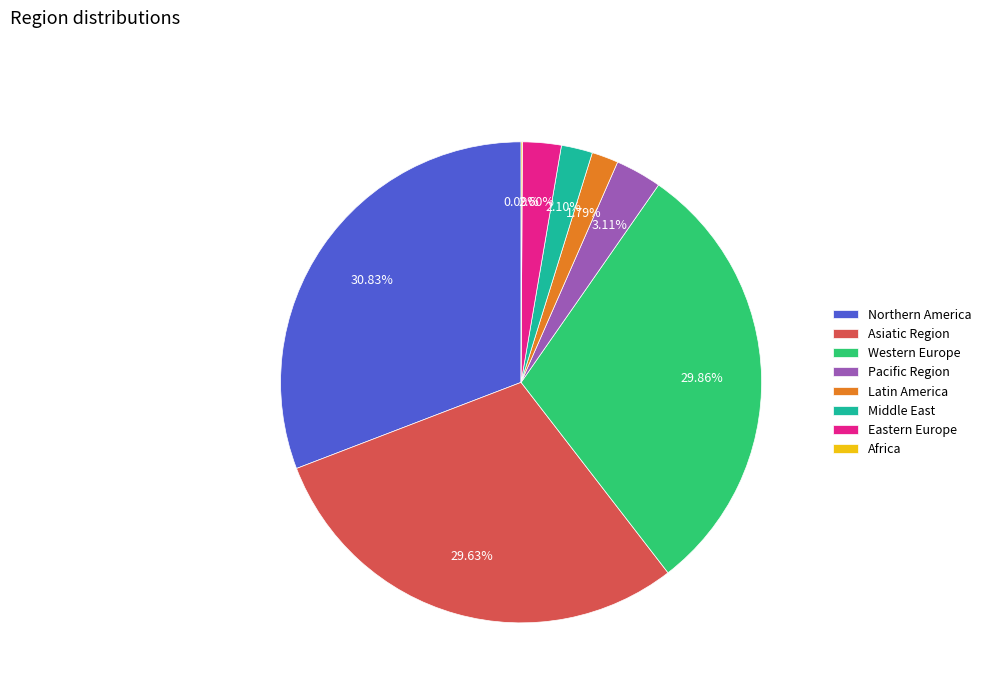

Combined, do Middle East and Western Europe account for over 50%?

No